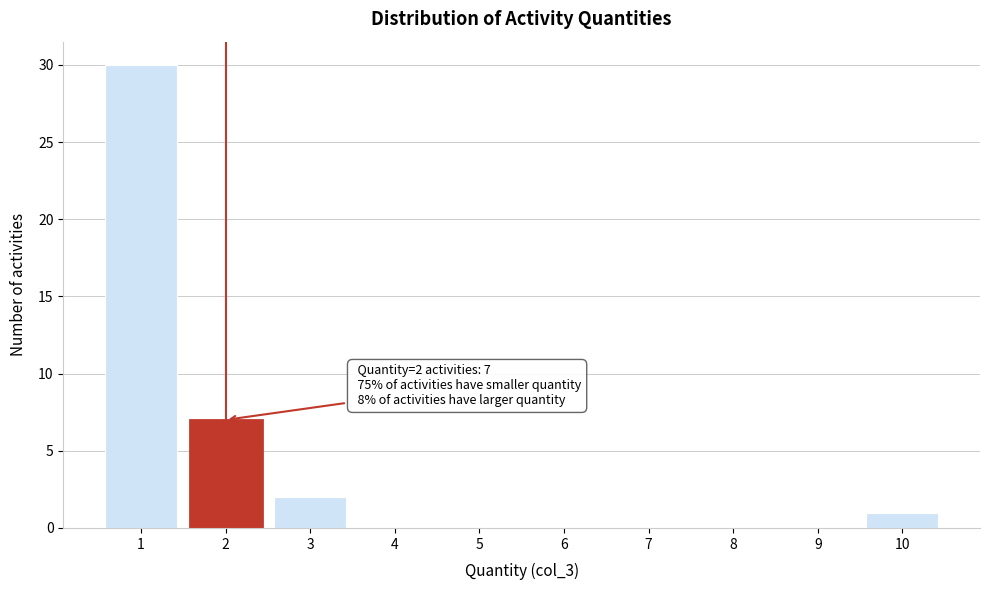

Reading left to right, transcribe all the data shown in this chart.

1=30	2=7	3=2	4=0	5=0	6=0	7=0	8=0	9=0	10=1